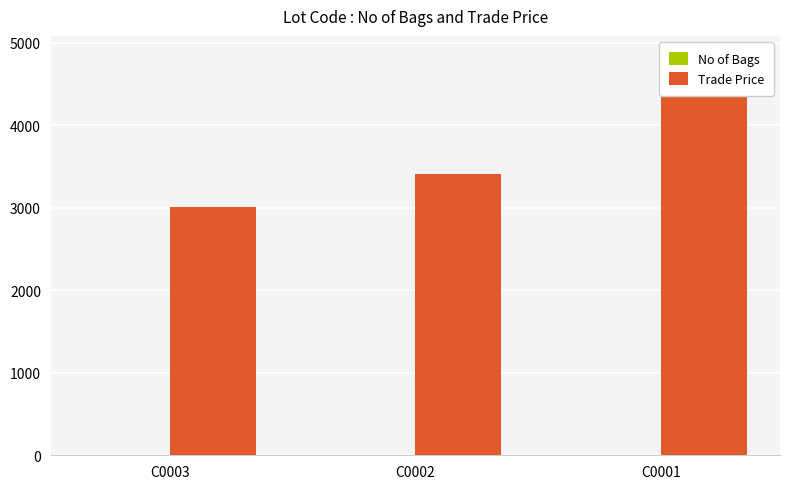

Which series has the largest total across all categories?

Trade Price